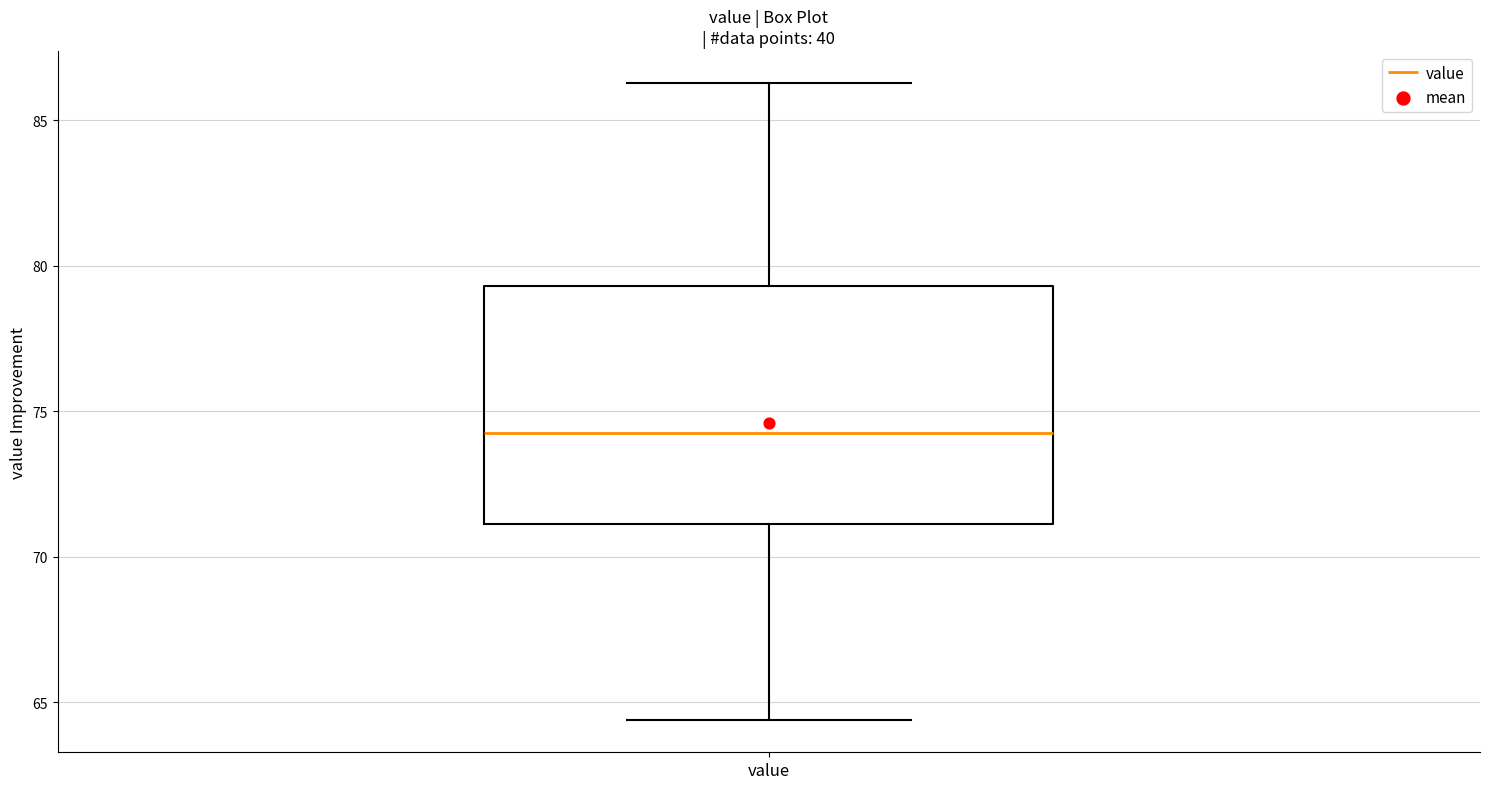

Read this box plot against the y-axis: the position of the median line, the range covered by the box, and the ends of both whiskers. The values are not printed on the chart, so give them approximately, as read against the axis.

median 74.5, box 71.0 to 79.5, whiskers 64.5 to 86.5